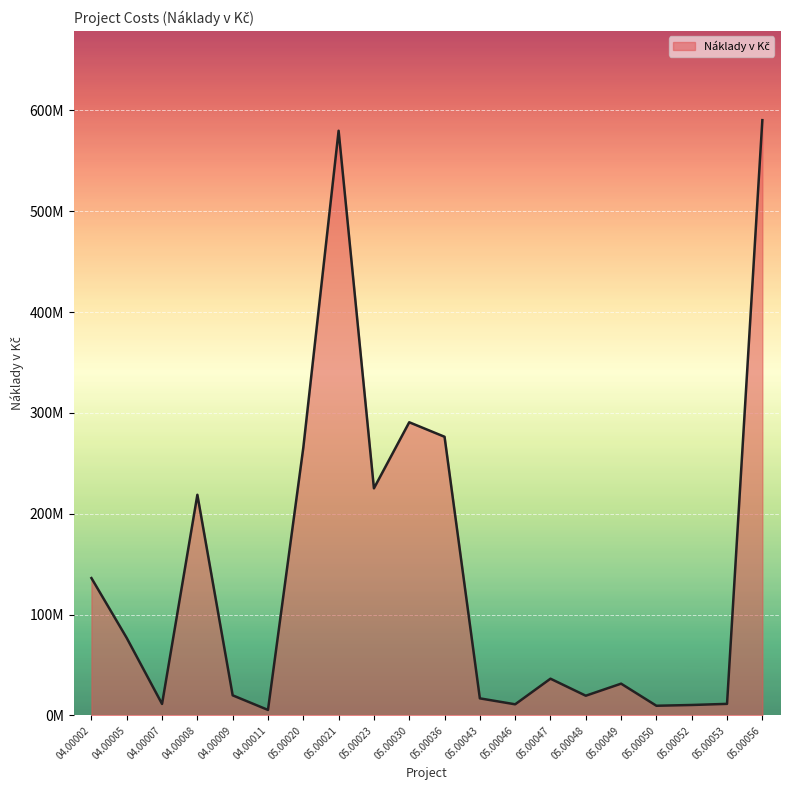

What is the difference between the second highest and second lowest values?

570194336